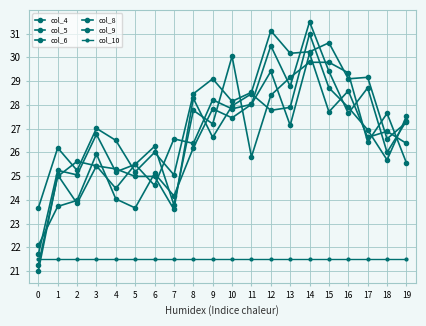

Count the number of data series in this chart.

6